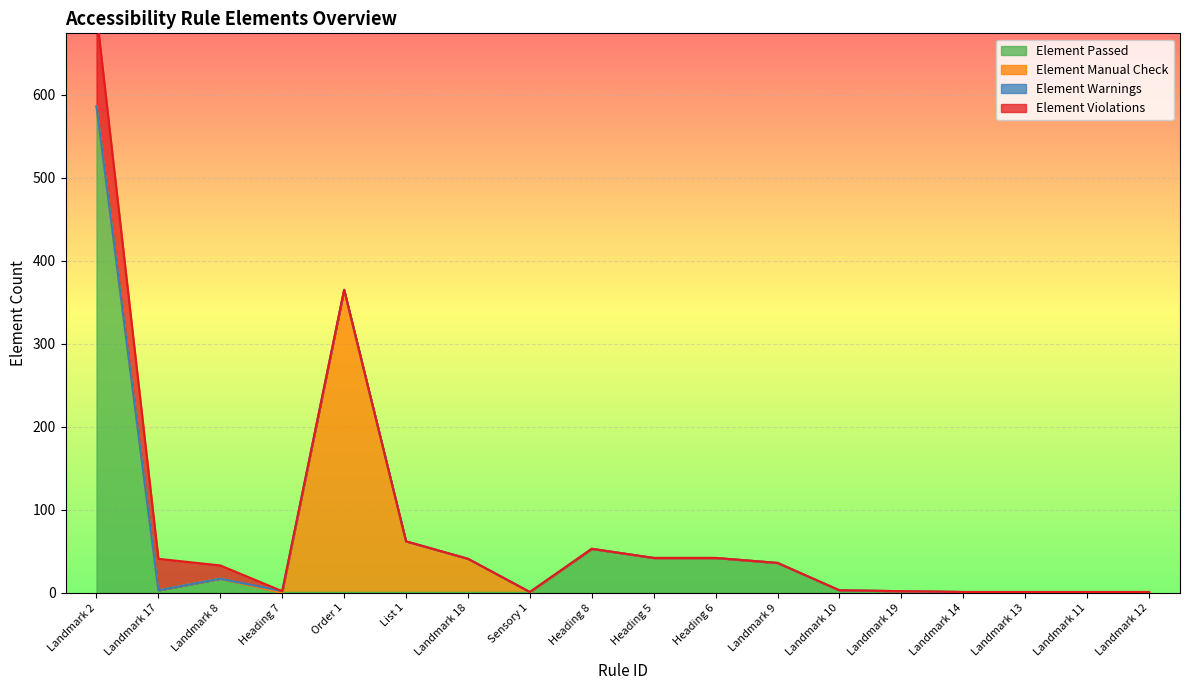

At which category is the sum across all series the highest?

Landmark 2